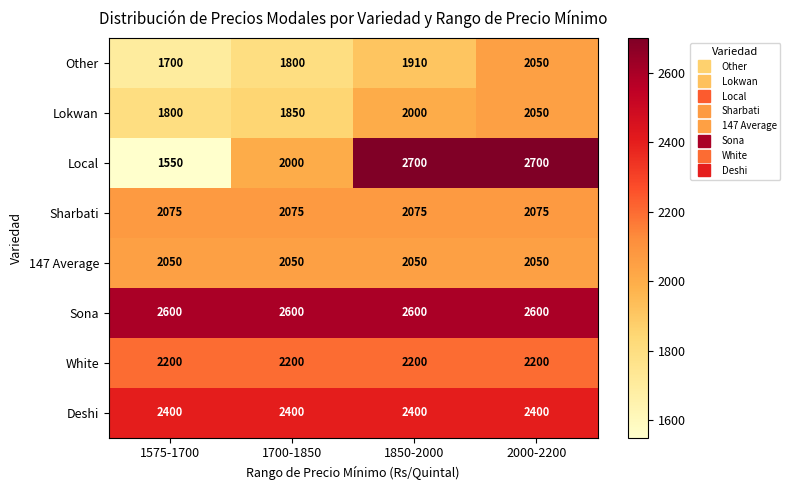

What is the average value of the Lokwan series?

1925